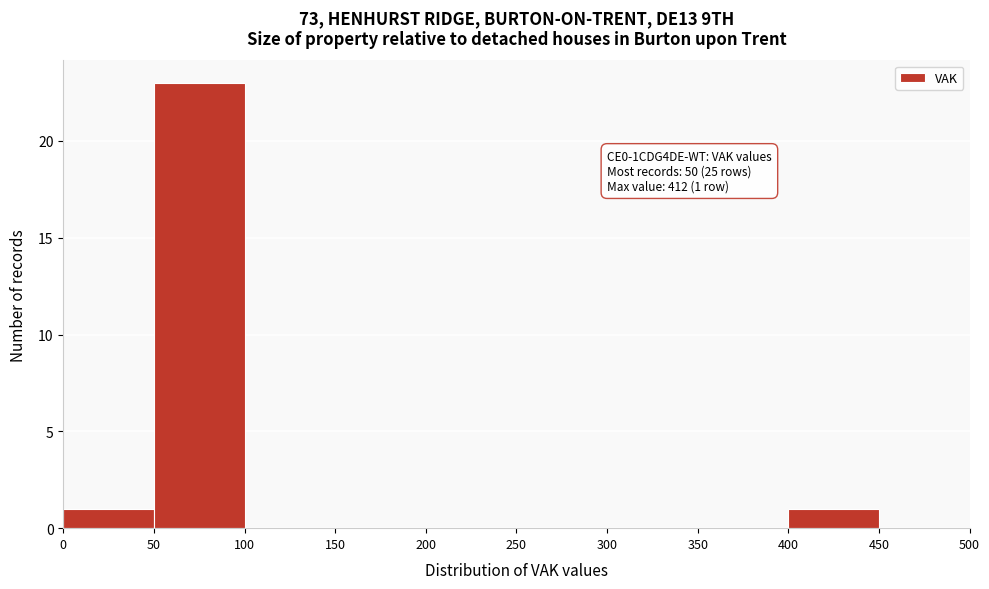

Over which range of the x-axis is the bar tallest?

50 to 100